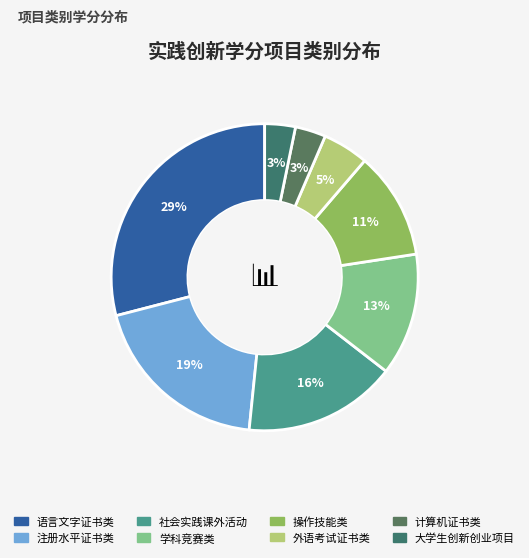

How many slices are in this pie chart?

8